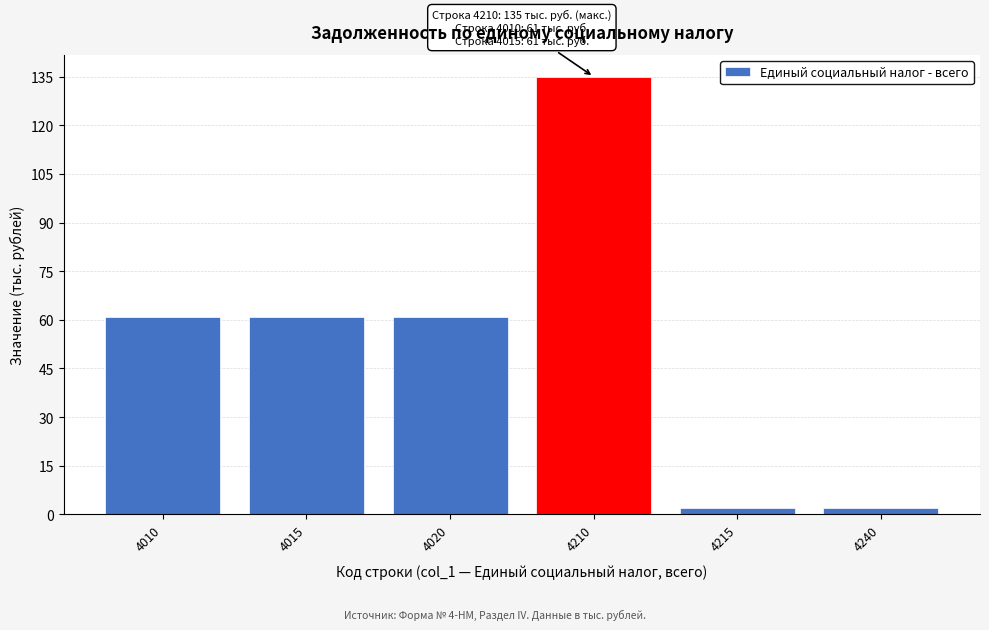

Reading left to right, what are all the values shown in this chart?

4010=61	4015=61	4020=61	4210=135	4215=2	4240=2